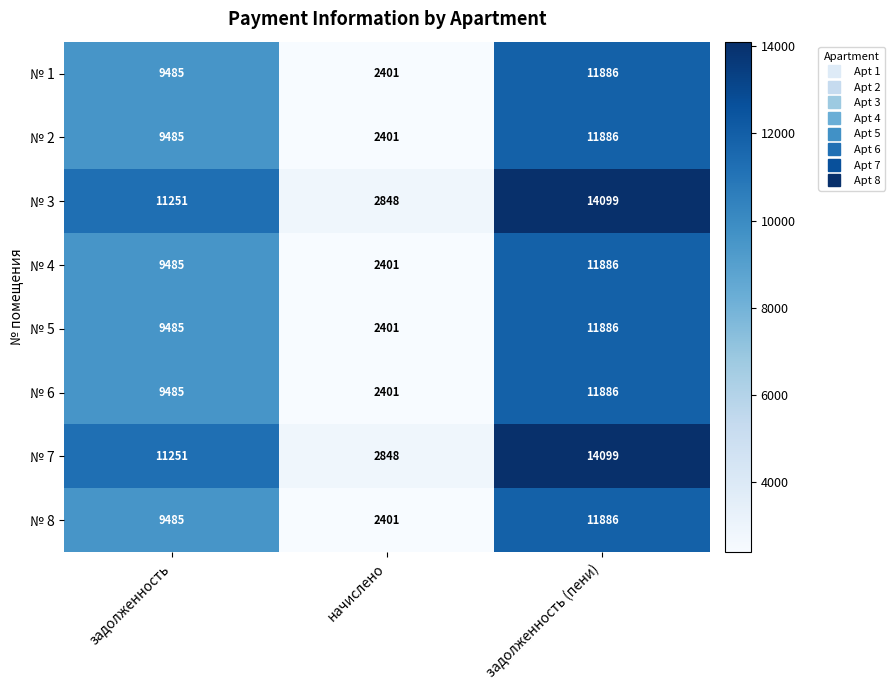

At which label does № 5 reach its minimum?

начислено